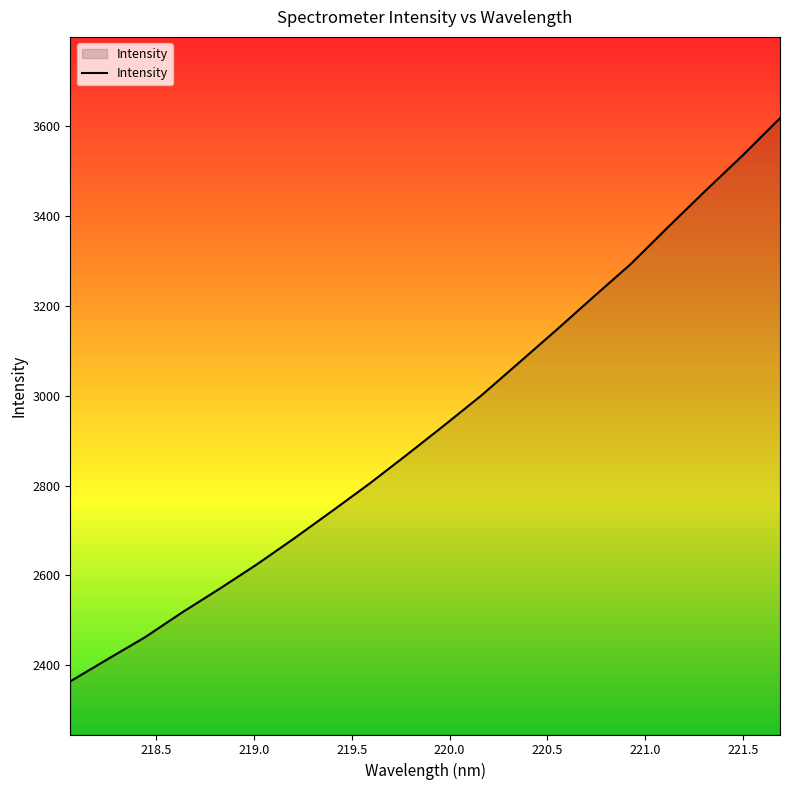

What is the minimum value shown in the chart?

2364.2